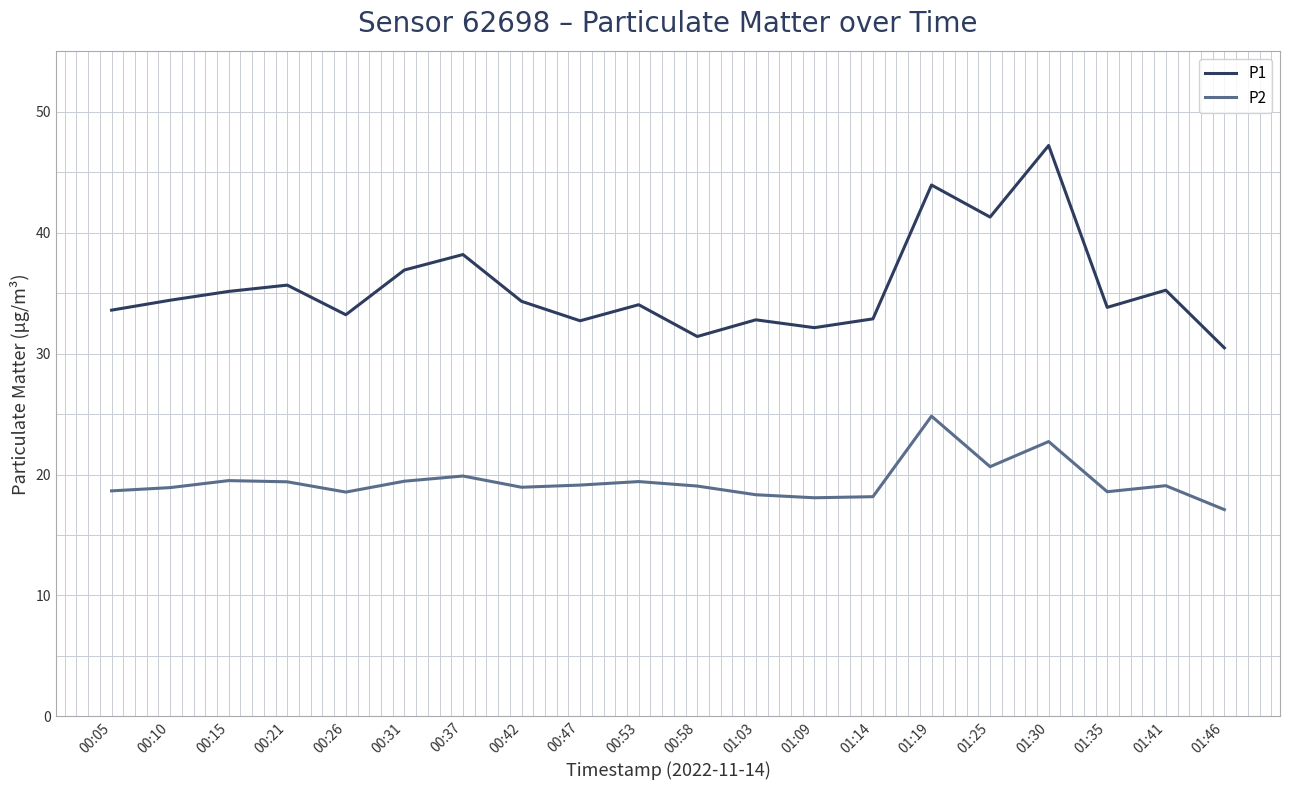

The P2 series shows 9.0 at 01:19. True or false?

False